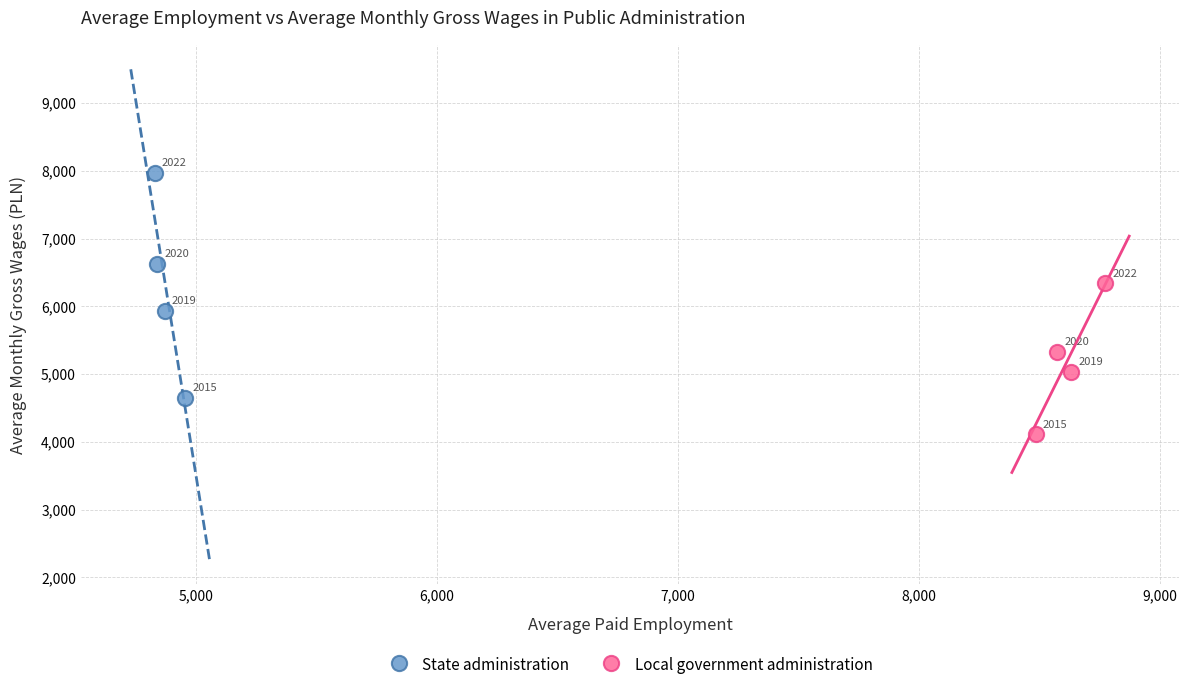

Which series has the largest Y range (max minus min)?

State administration